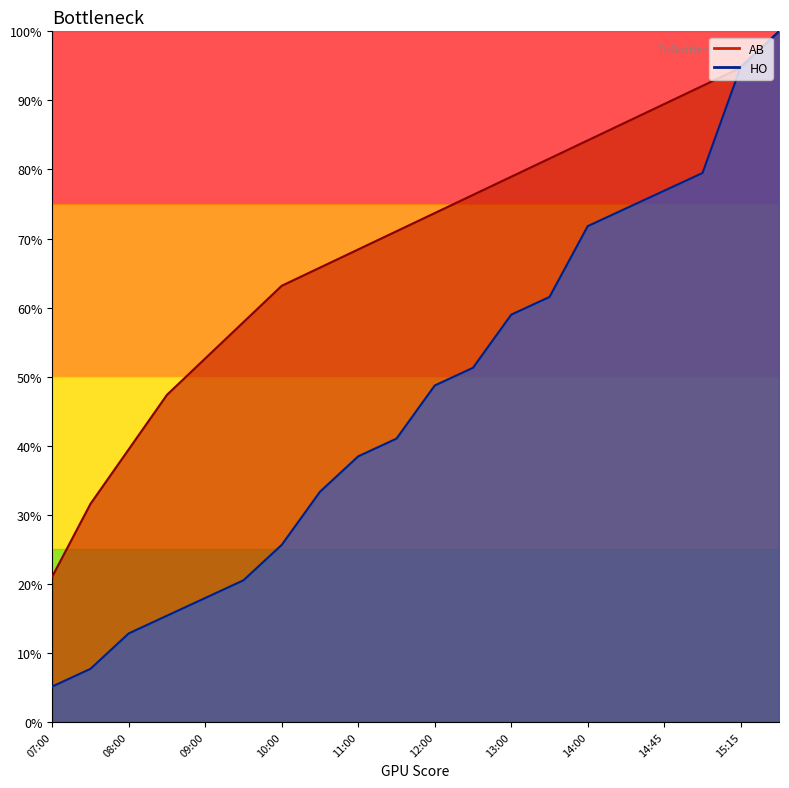

Which label corresponds to the largest value in the chart?

15:30